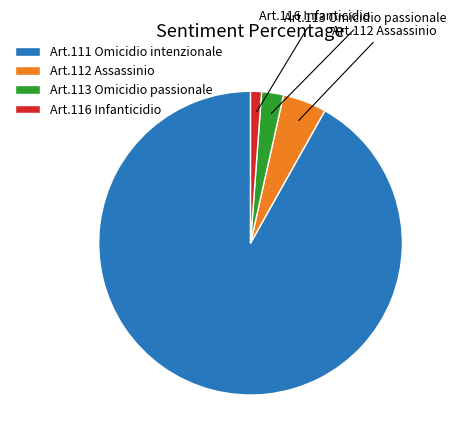

What is the largest slice in the pie chart?

Art.111 Omicidio intenzionale